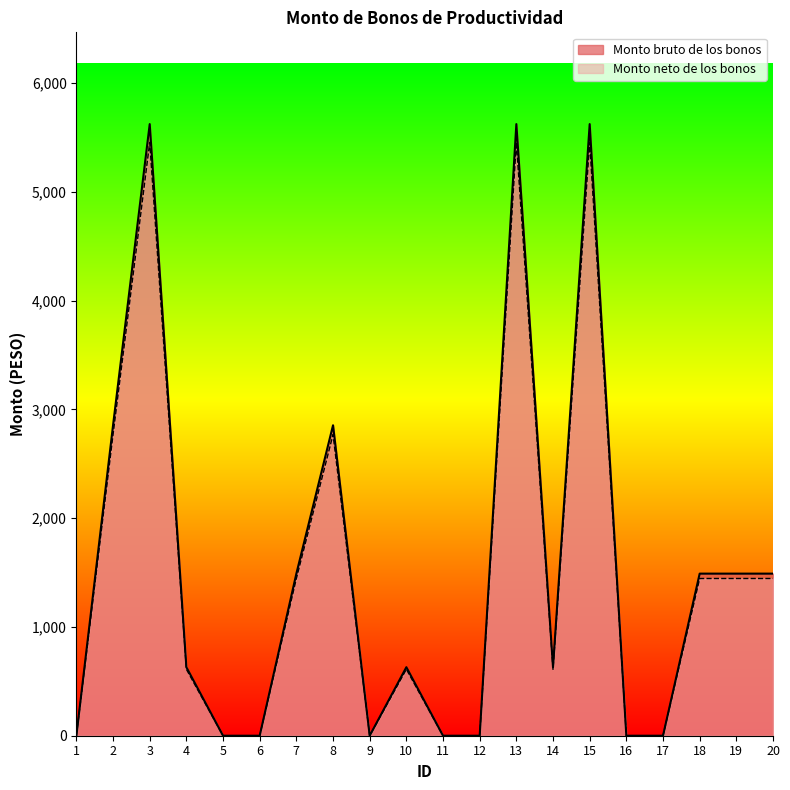

Which series has the largest range (max minus min)?

Monto bruto de los bonos